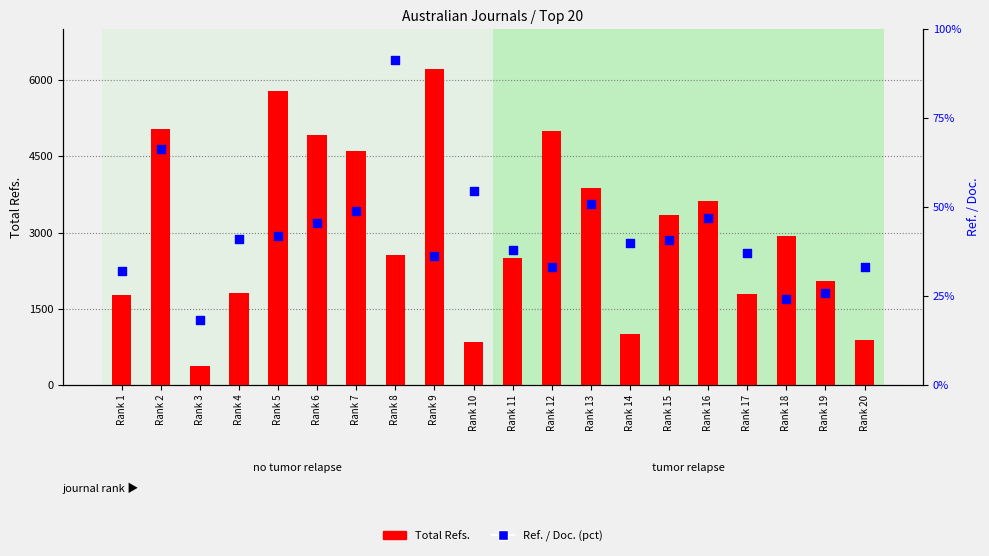

Which series has the largest total across all categories?

Total Refs.